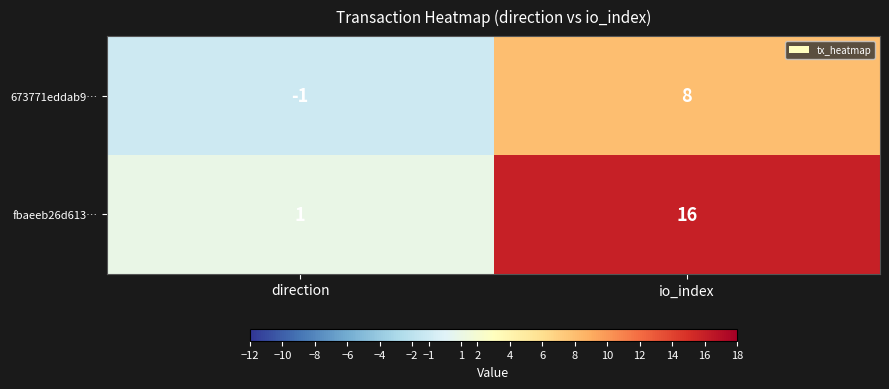

Where is fbaeeb26d613… nearest to the value 8?

direction